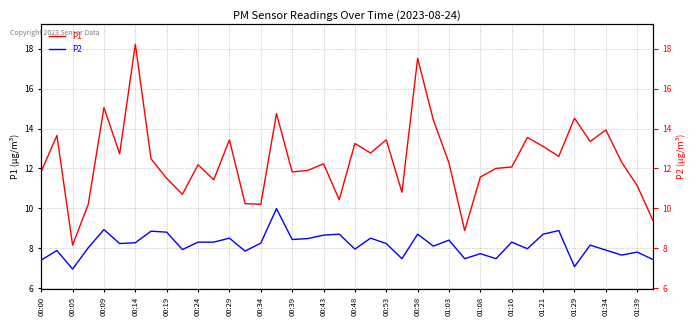

True or false: P2 and P1 cross at least once.

False